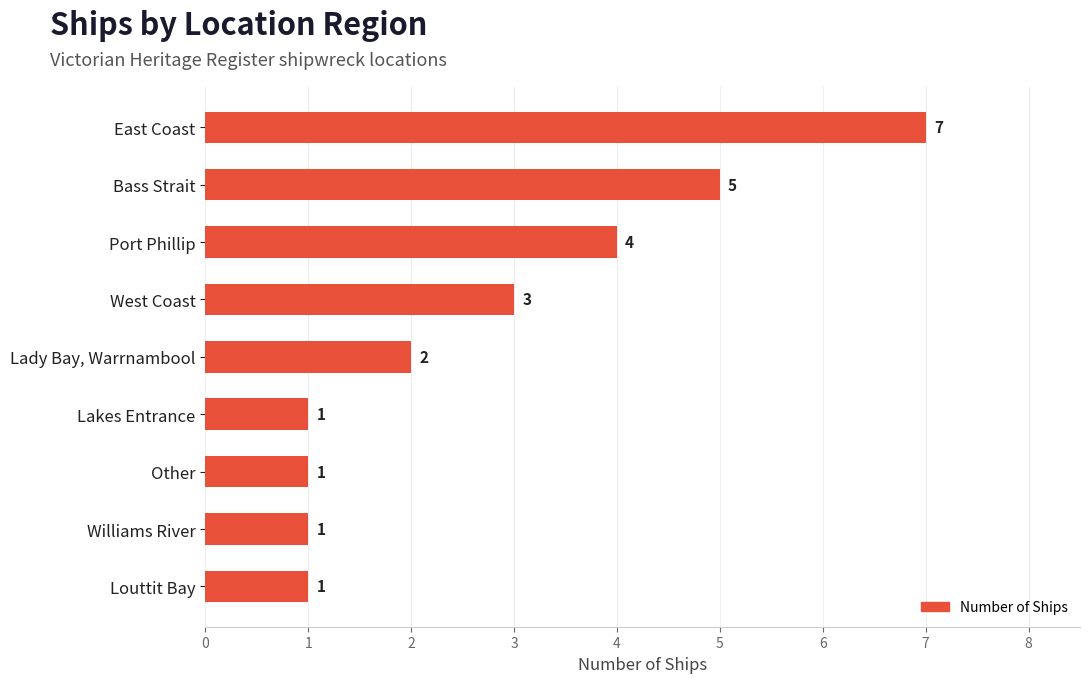

Does the chart contain any negative values?

No